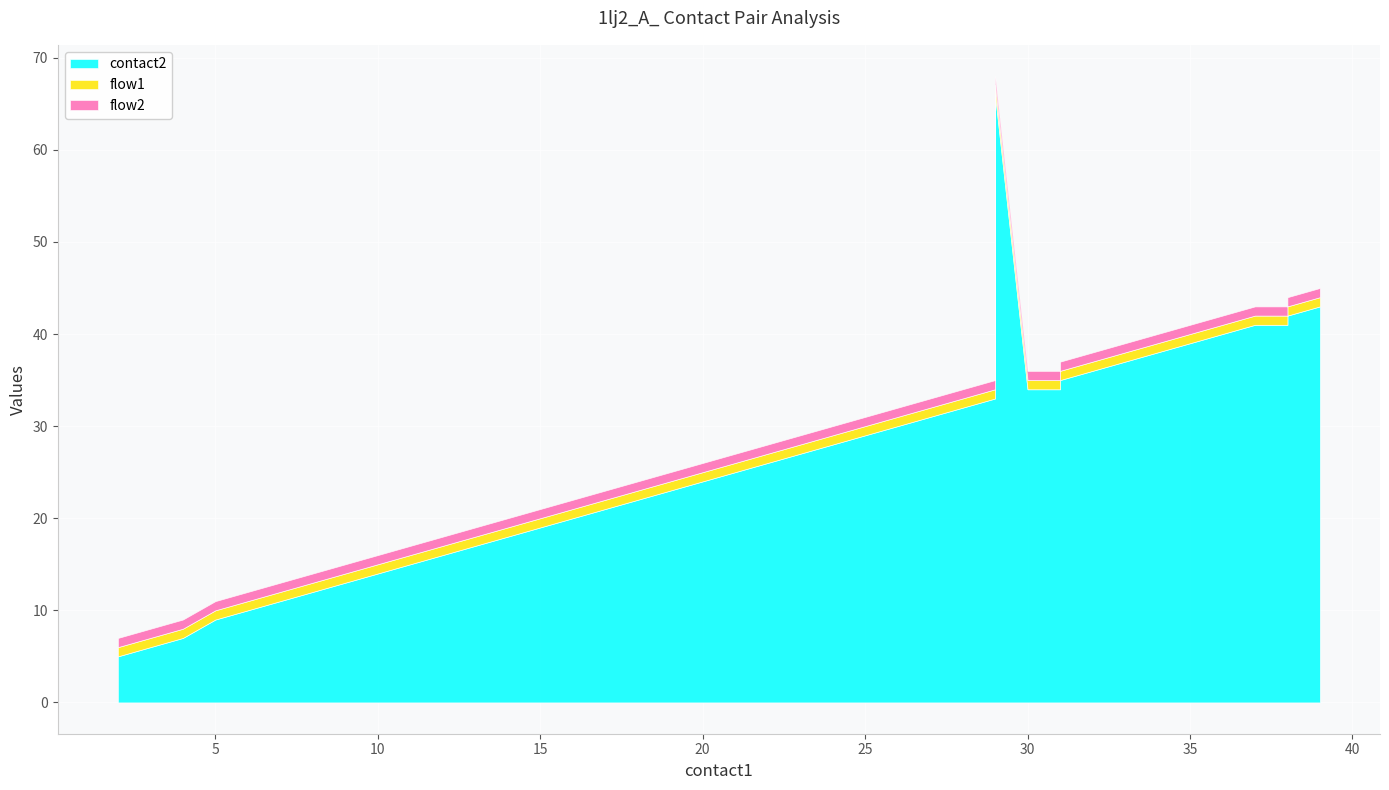

The flow2 series shows 1 at 32. True or false?

True